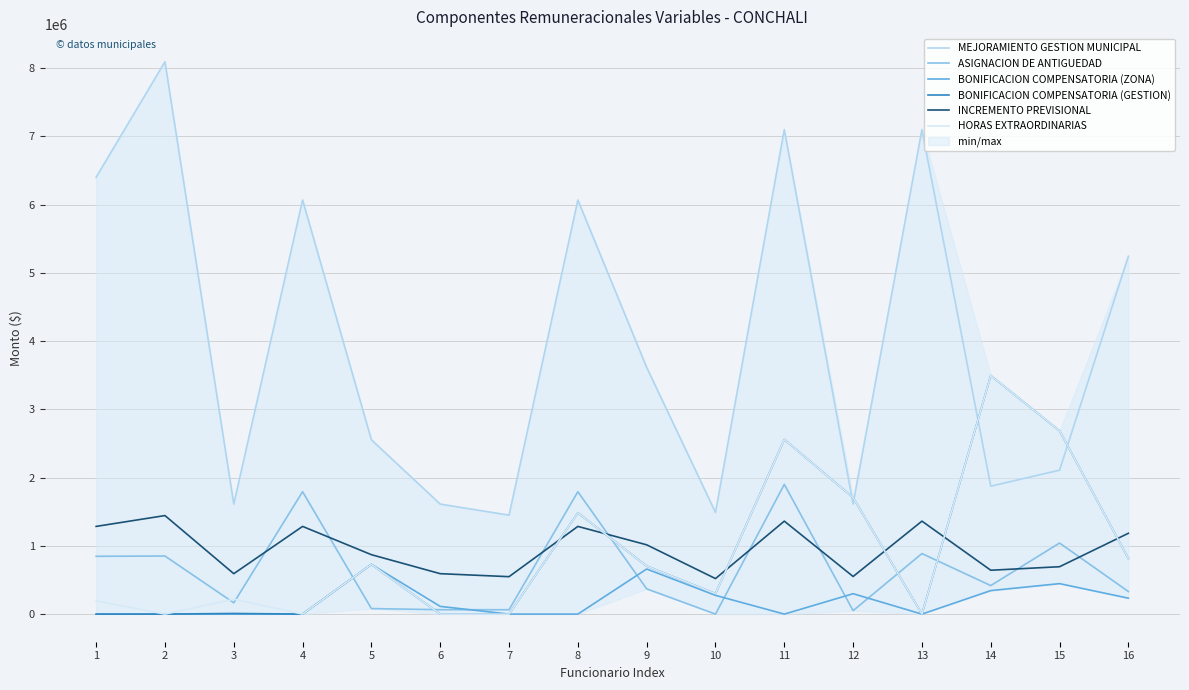

Is it true that HORAS EXTRAORDINARIAS equals 0 at 7?

True